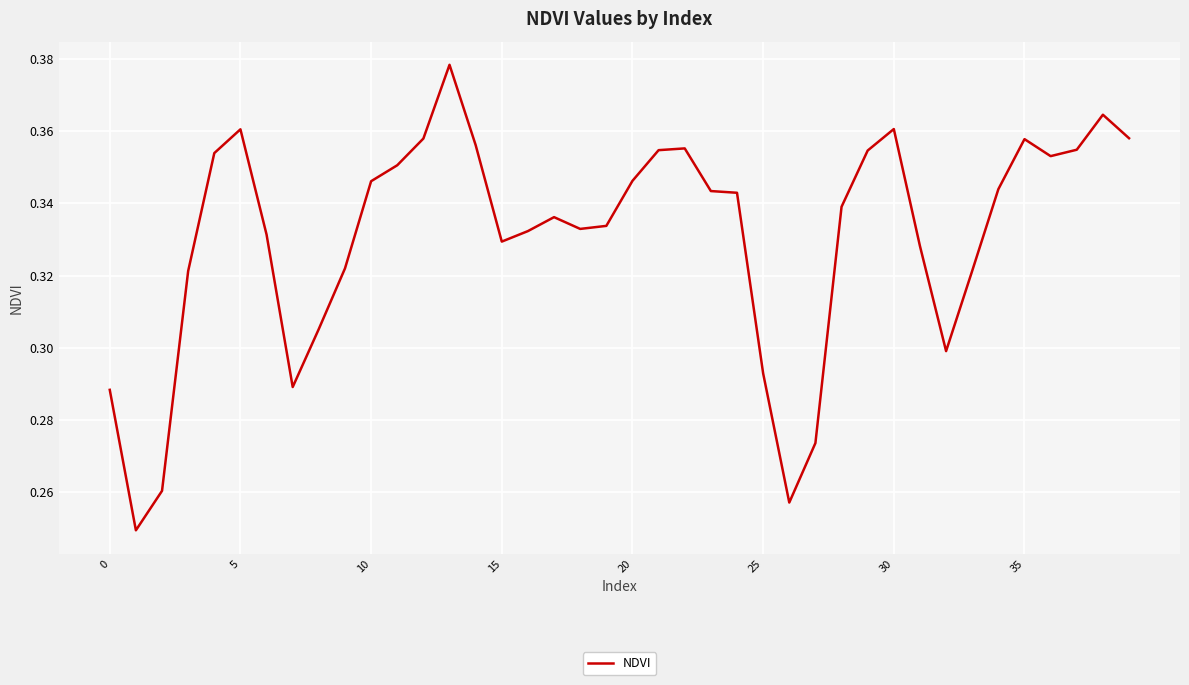

True or false: the data shows 0.2 at 30.

False